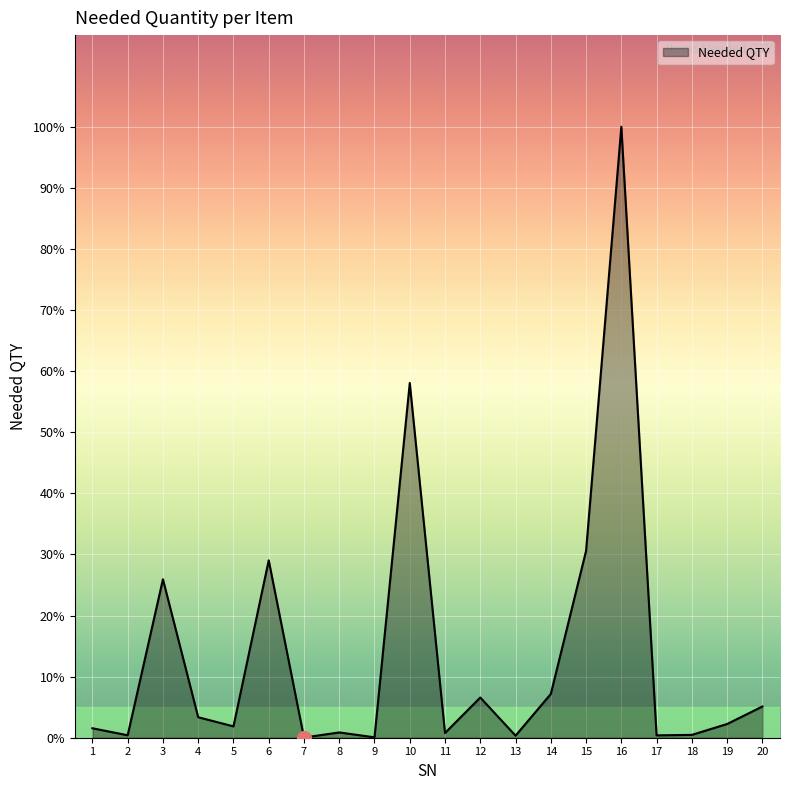

Approximately how many times larger is the value at 18 compared to 5?

0.2